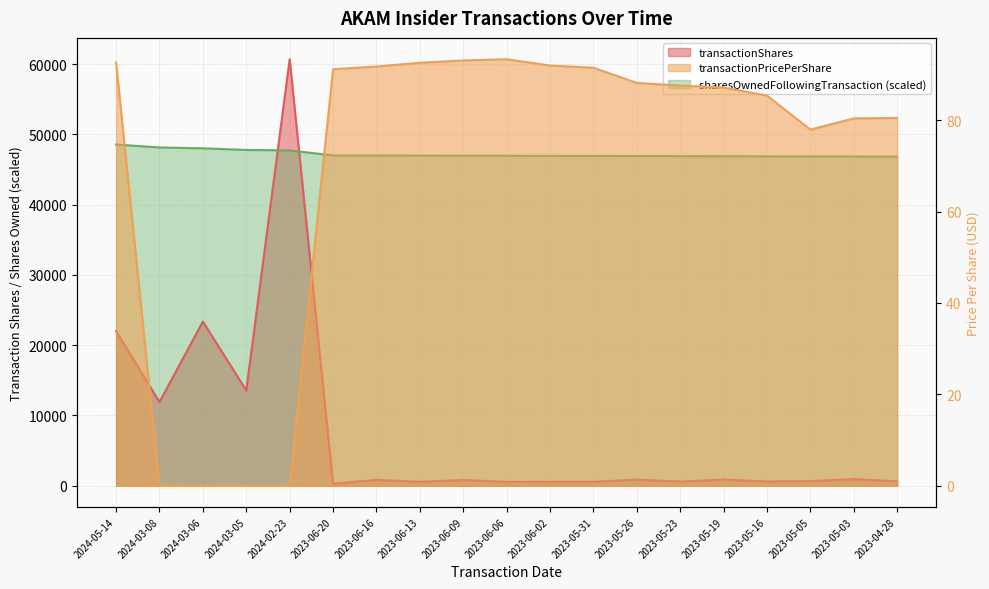

True or false: sharesOwnedFollowingTransaction and transactionShares cross at least once.

True